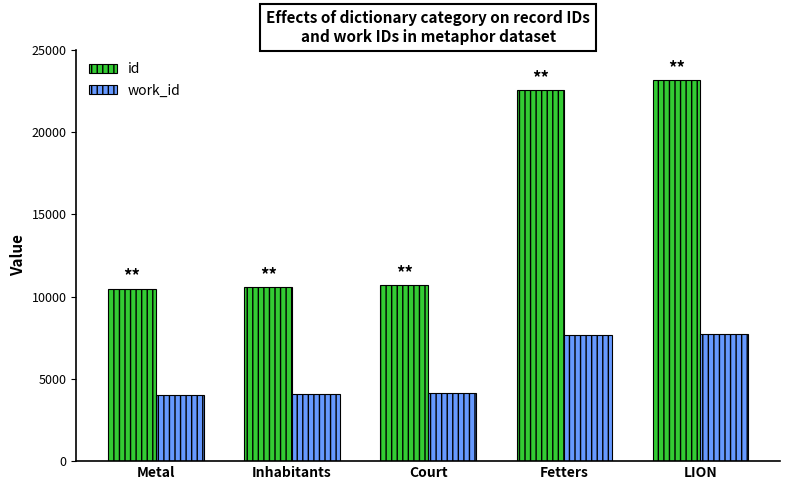

How many bars are there in each group?

2